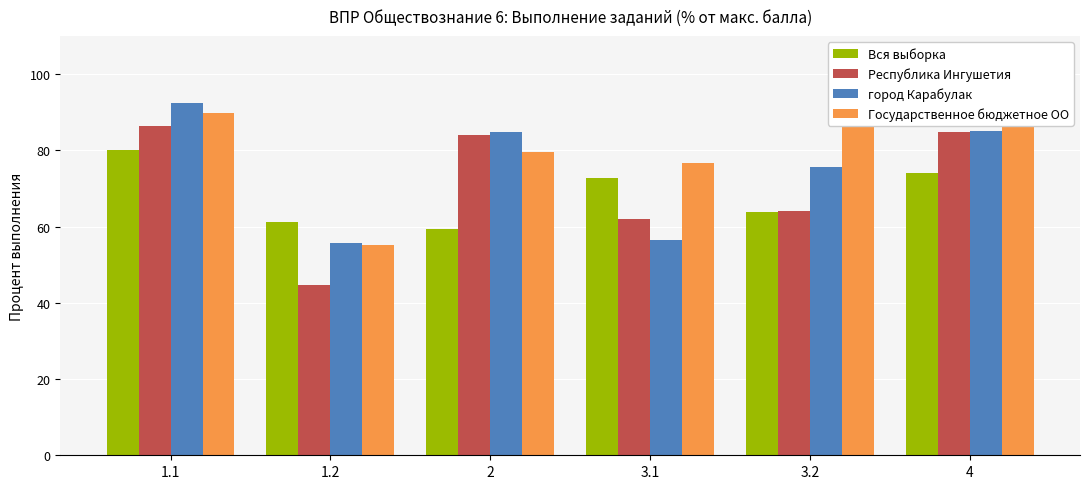

Which series has the widest spread of values?

Республика Ингушетия